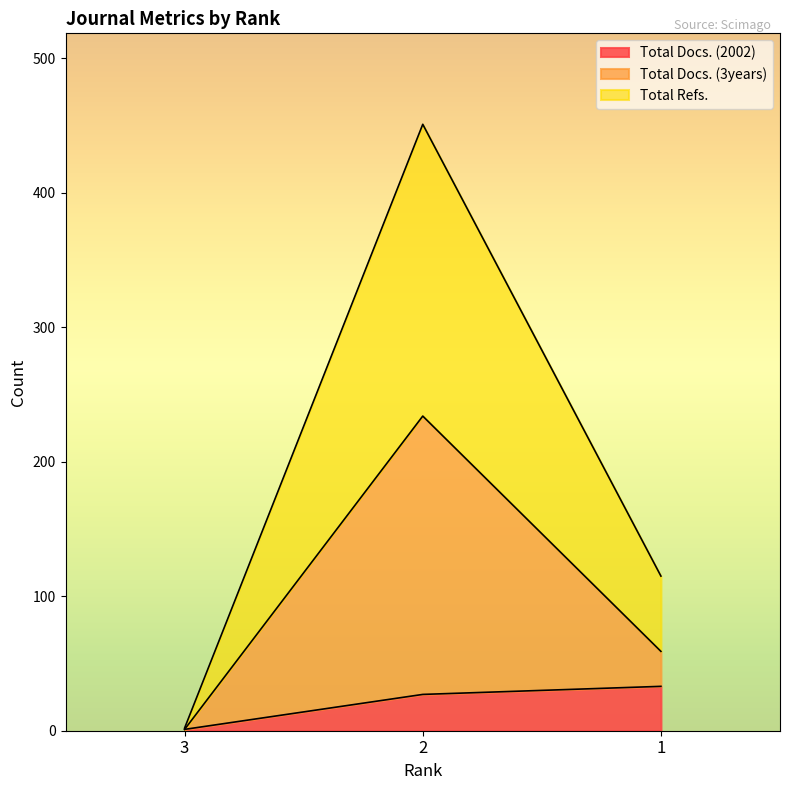

How many series are shown in this chart?

3